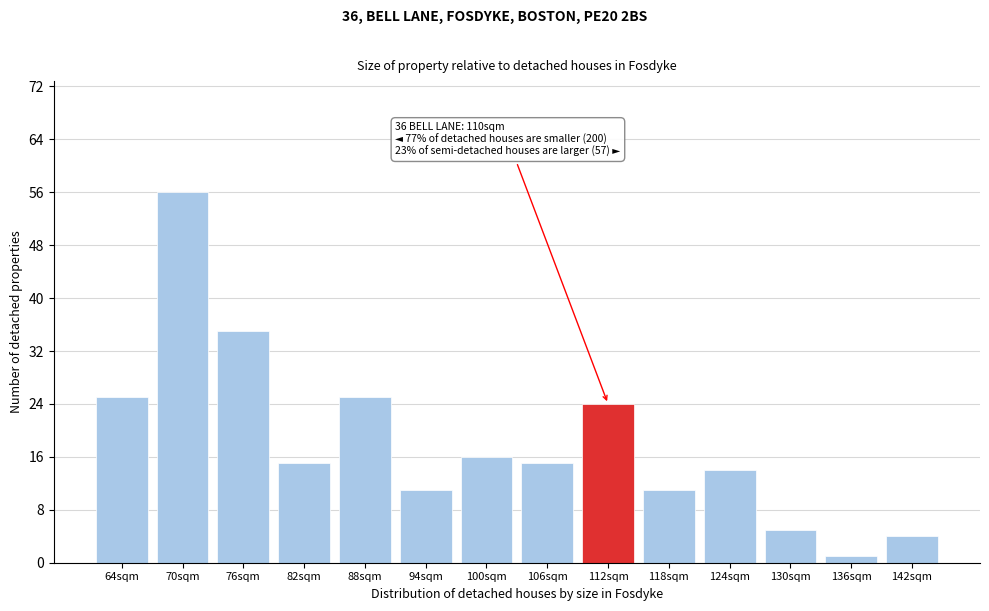

Reading right to left, list all the values displayed in this chart.

4	1	5	14	11	24	15	16	11	25	15	35	56	25